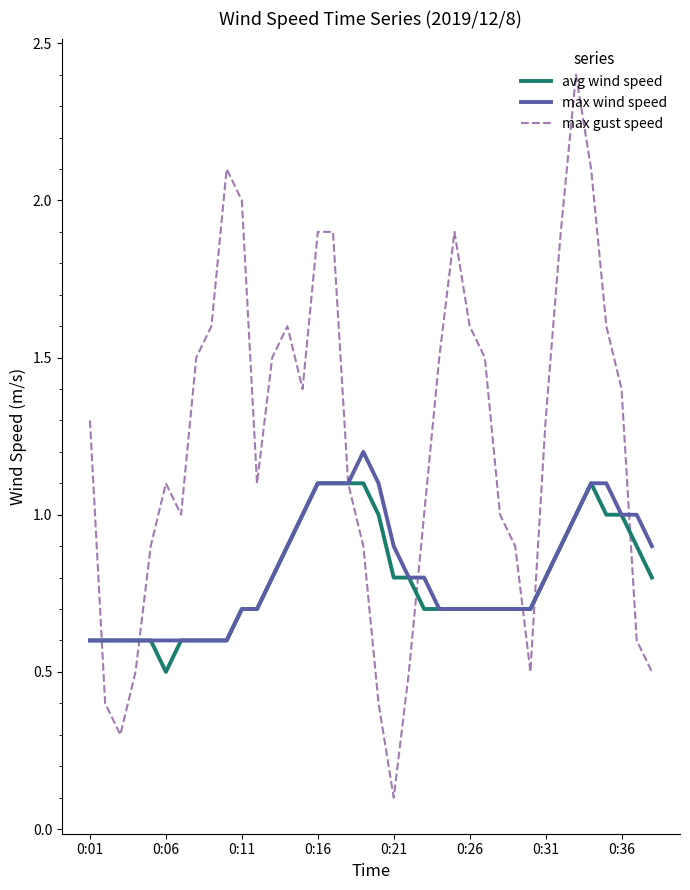

Which series has the largest total across all categories?

max gust speed